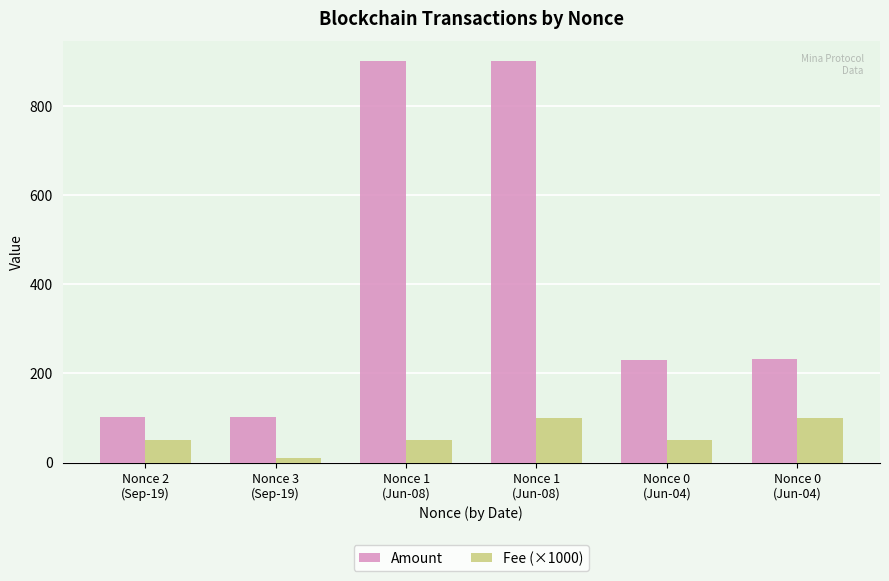

At which label is Amount closest to 501?

Nonce 0
(Jun-04)